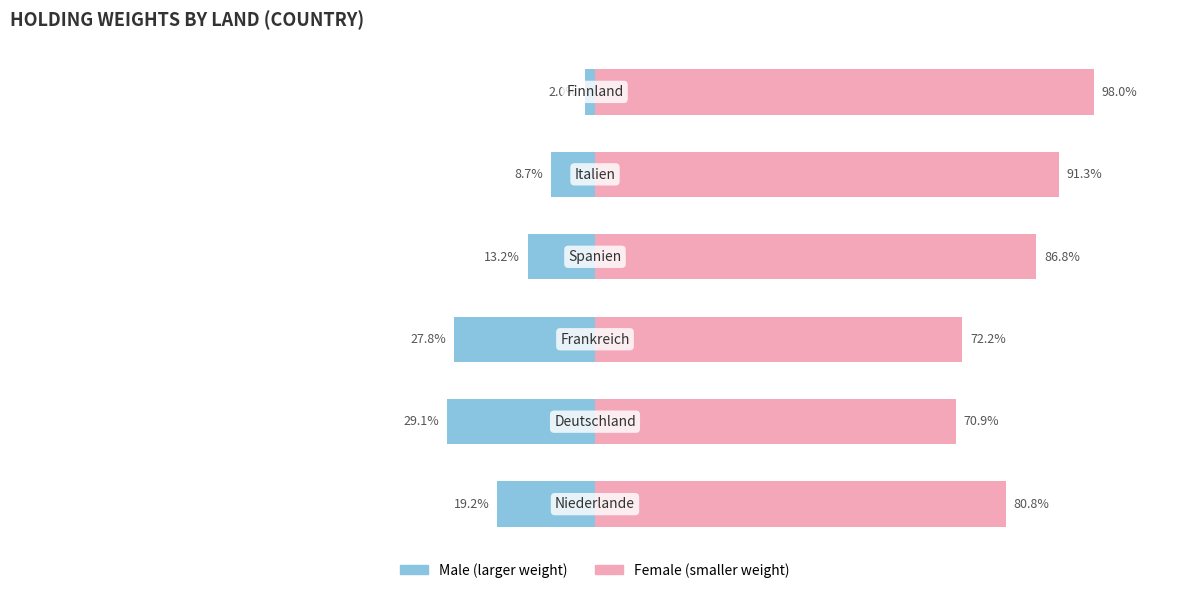

How many values in the Male series are below -13?

4